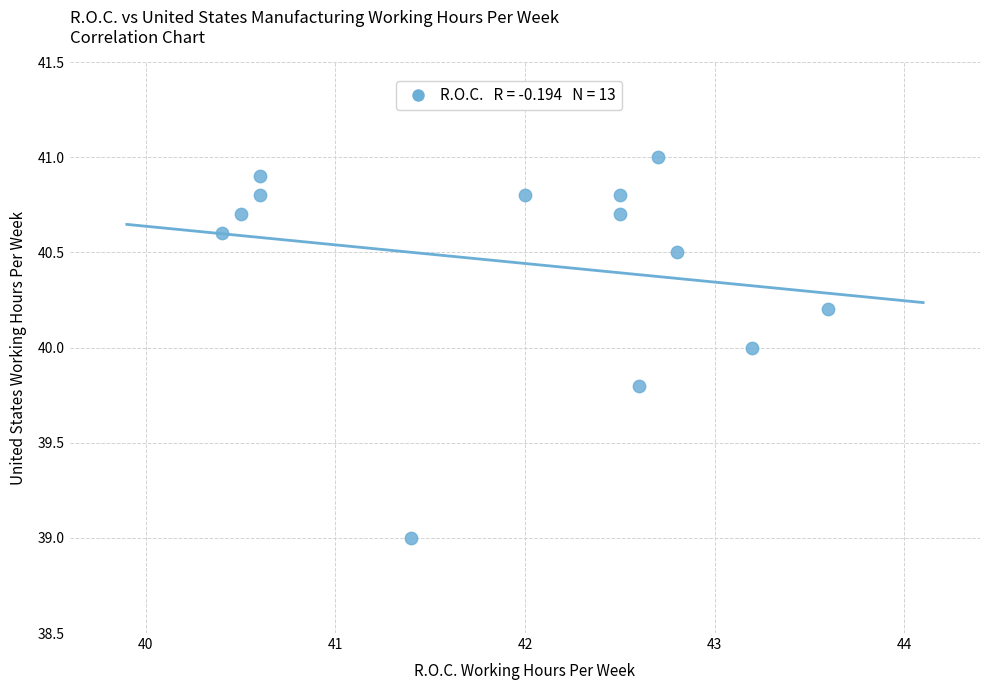

What is the range of Y values (max minus min)?

2.0